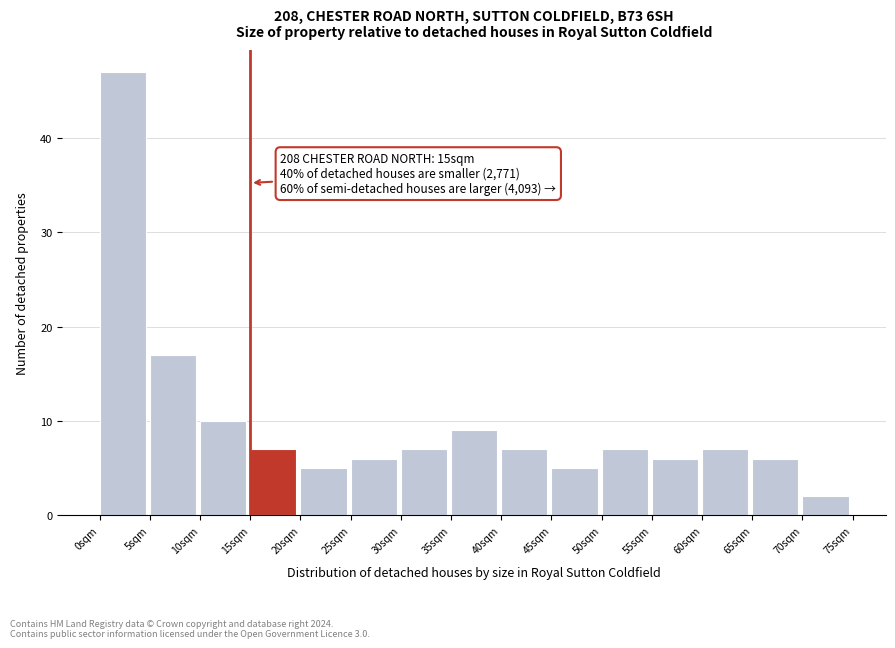

Over which range of the x-axis is the bar tallest?

0 to 5